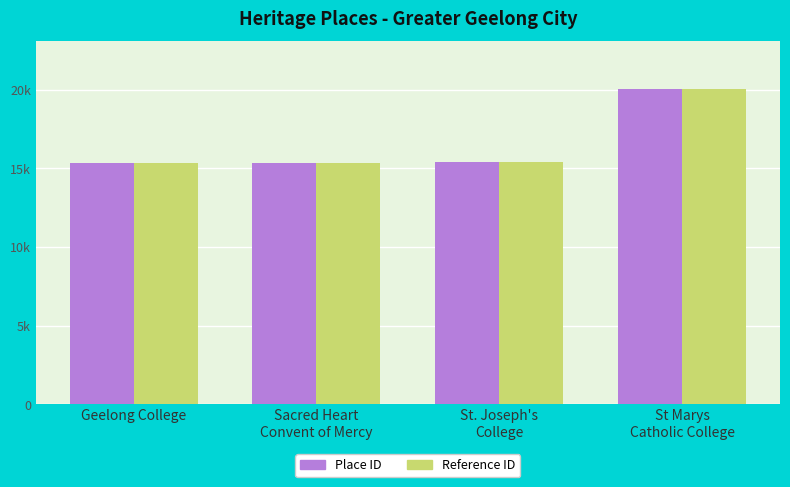

Between St. Joseph's
College and St Marys
Catholic College, which series saw the biggest shift?

Place ID